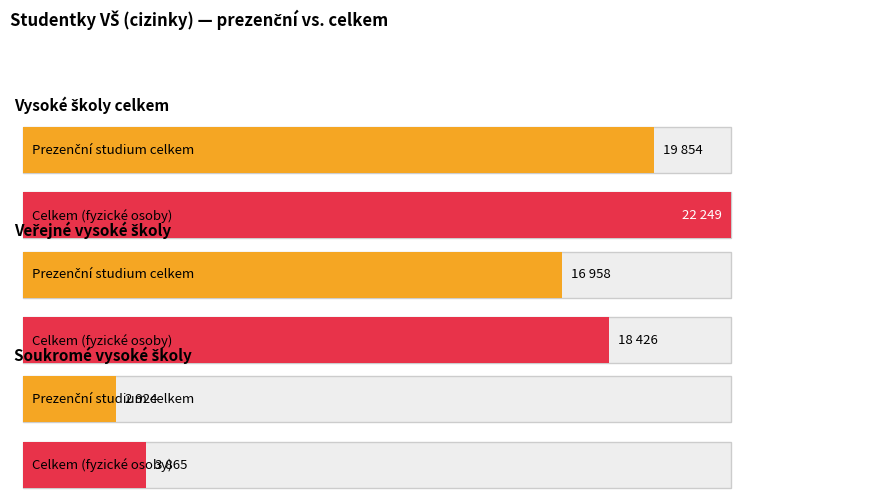

The Celkem series shows 18426 at Veřejné vysoké školy. True or false?

True